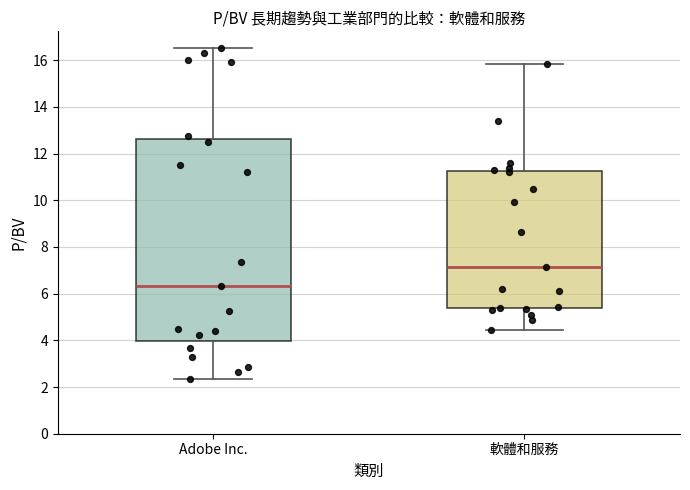

Which box has the lowest median line?

Adobe Inc.